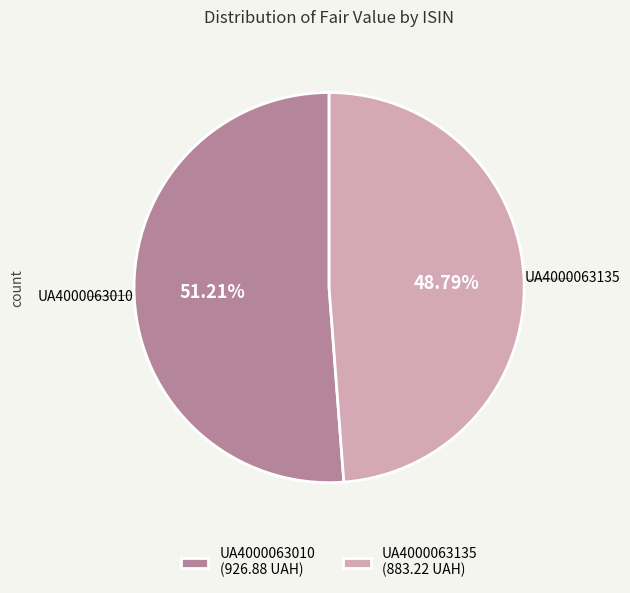

Approximately how many times larger is the value at UA4000063010 compared to UA4000063135?

1.0